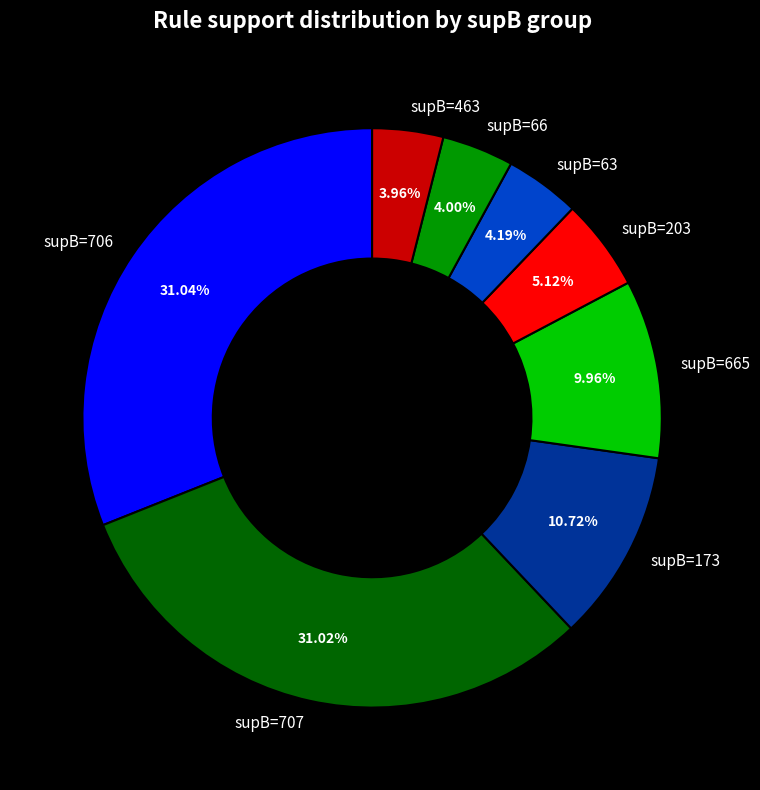

Count the number of slices in the pie.

8